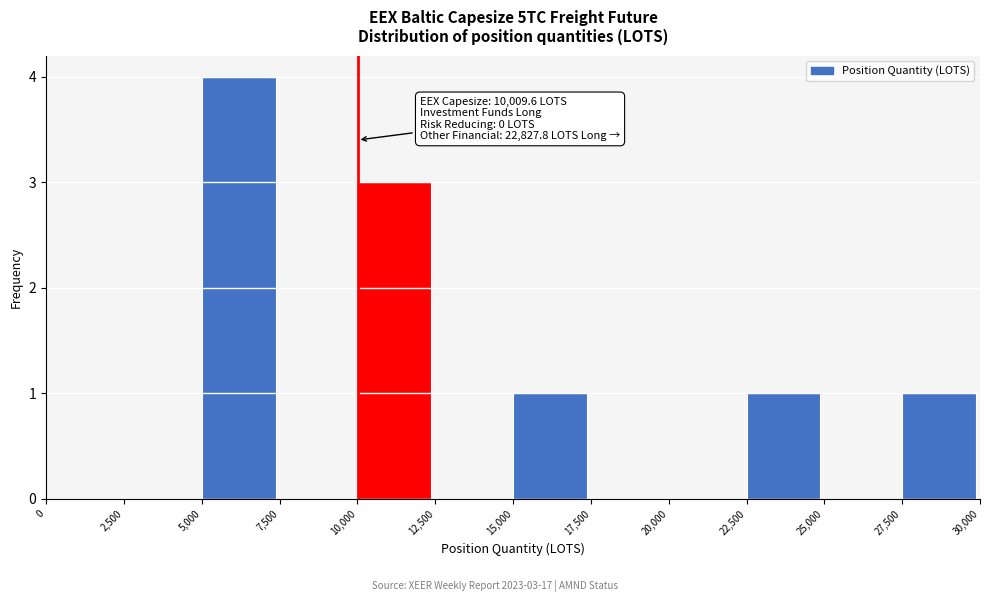

Over which range of the x-axis is the bar tallest?

5,000 to 7,500